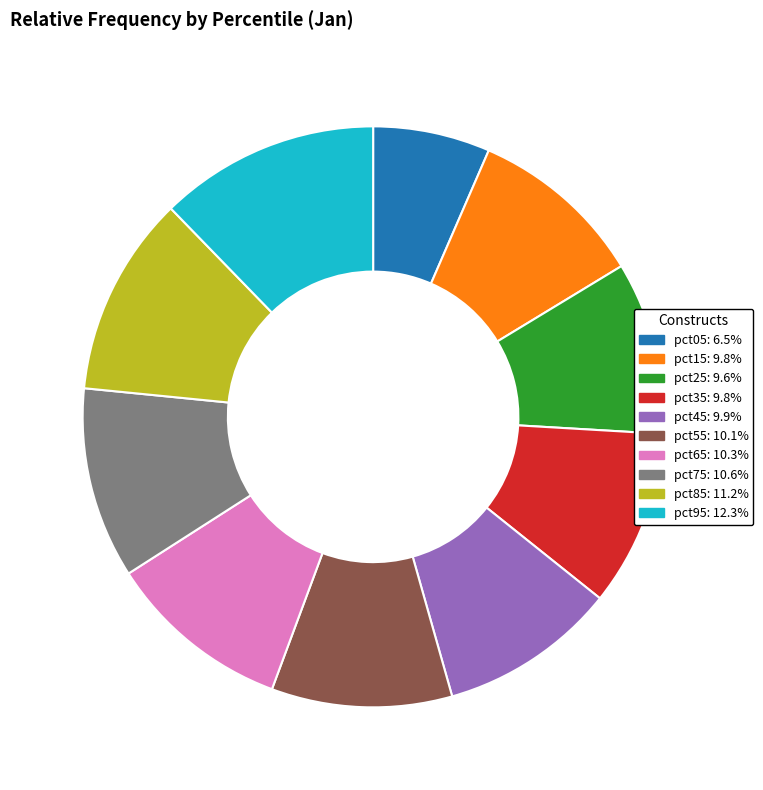

Does pct95: 12.3% account for over 50% of the chart?

No